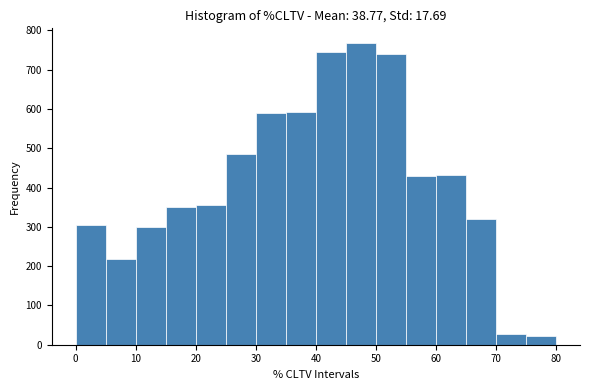

Over which range of the x-axis is the bar tallest?

45 to 50